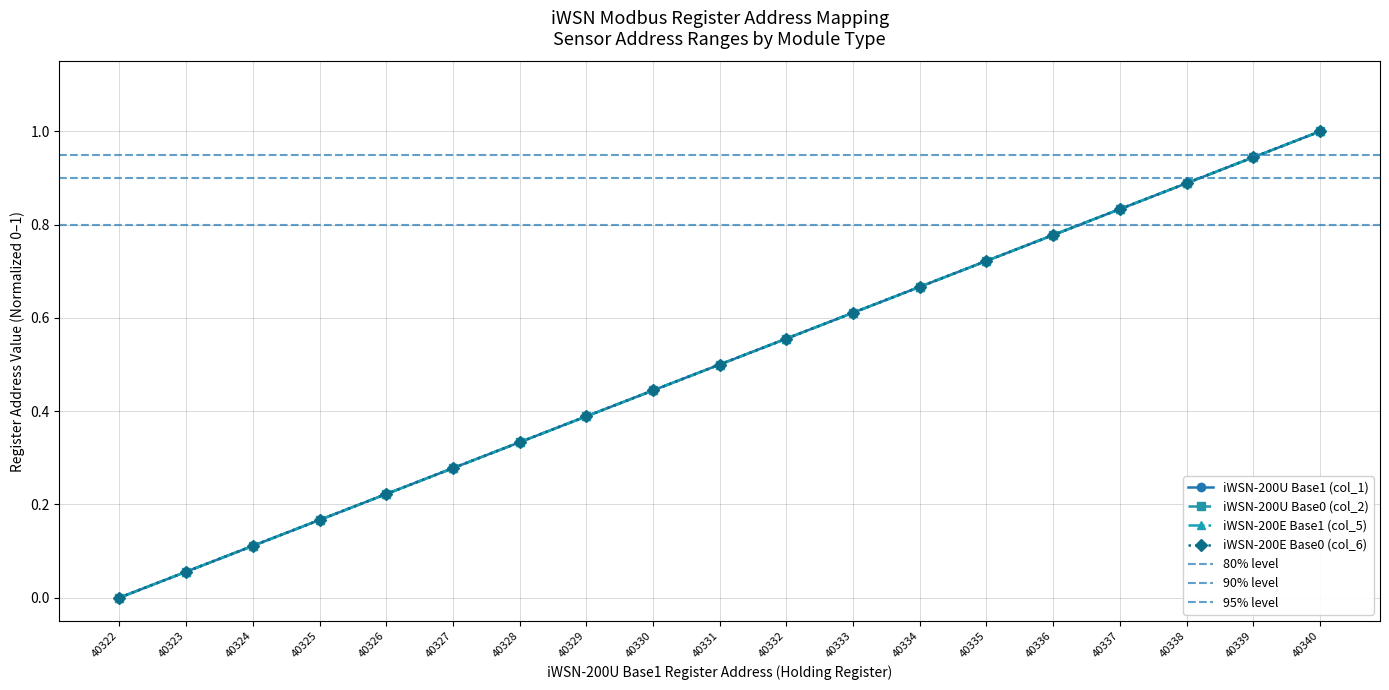

Which series has the largest range (max minus min)?

iWSN-200U Base1 (col_1)